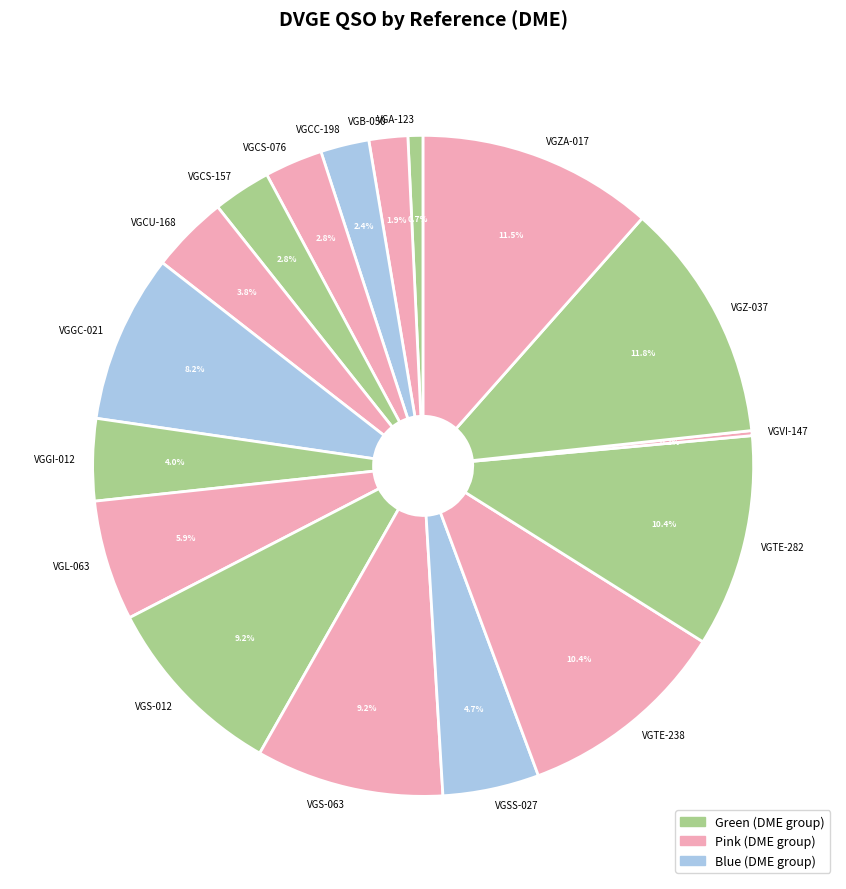

Does VGB-050 account for over 50% of the chart?

No